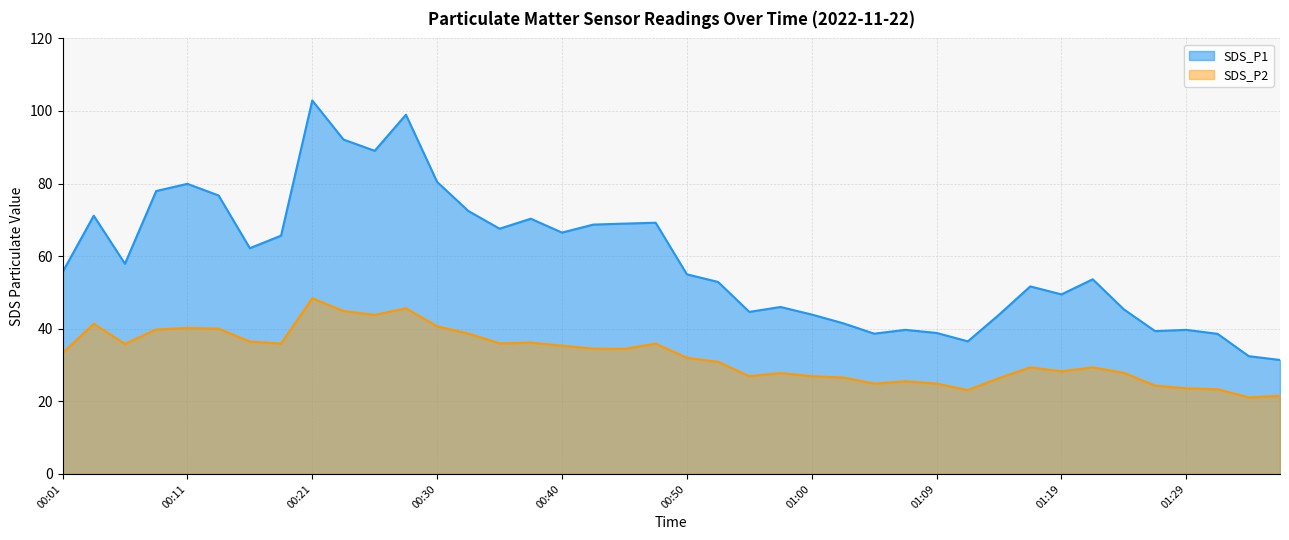

How many interior local valleys does the SDS_P1 series have?

10